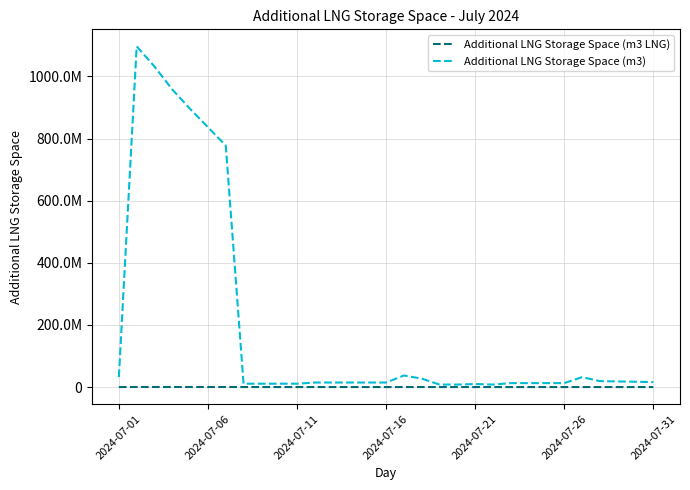

Does the chart display data point markers on the line(s)?

No